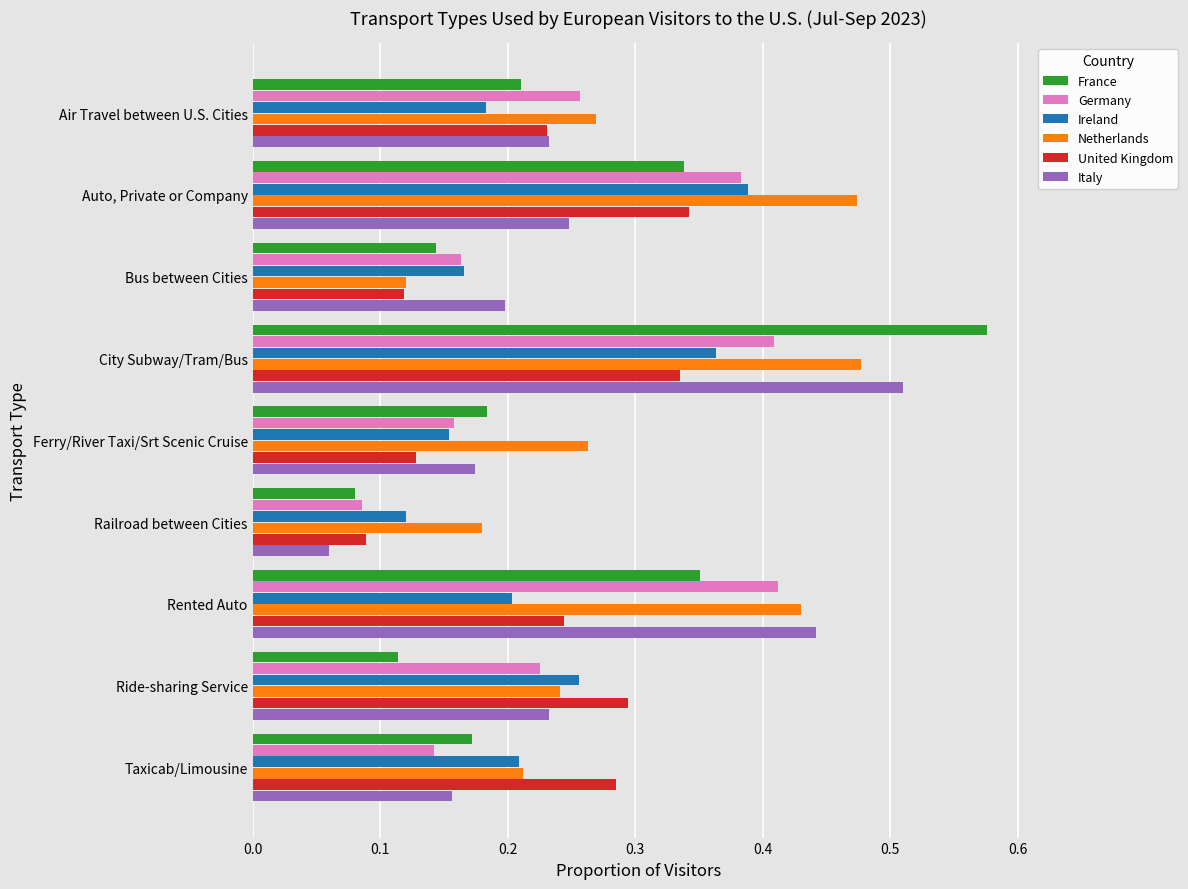

Which label corresponds to the largest value in the chart?

City Subway/Tram/Bus